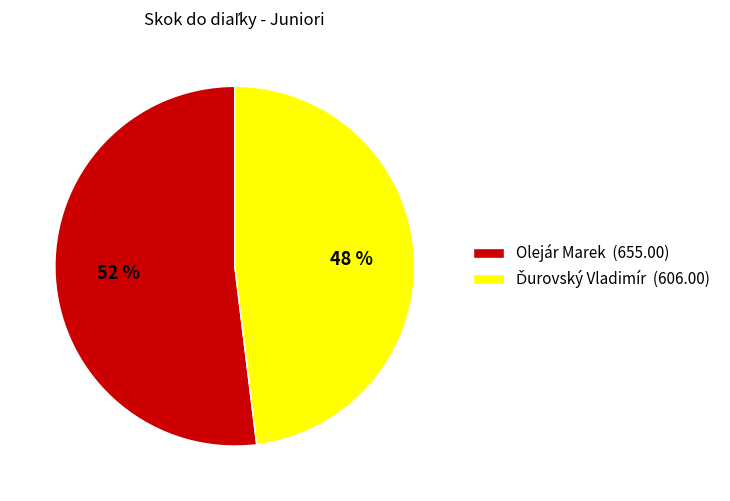

Is there a majority slice in this chart?

Yes